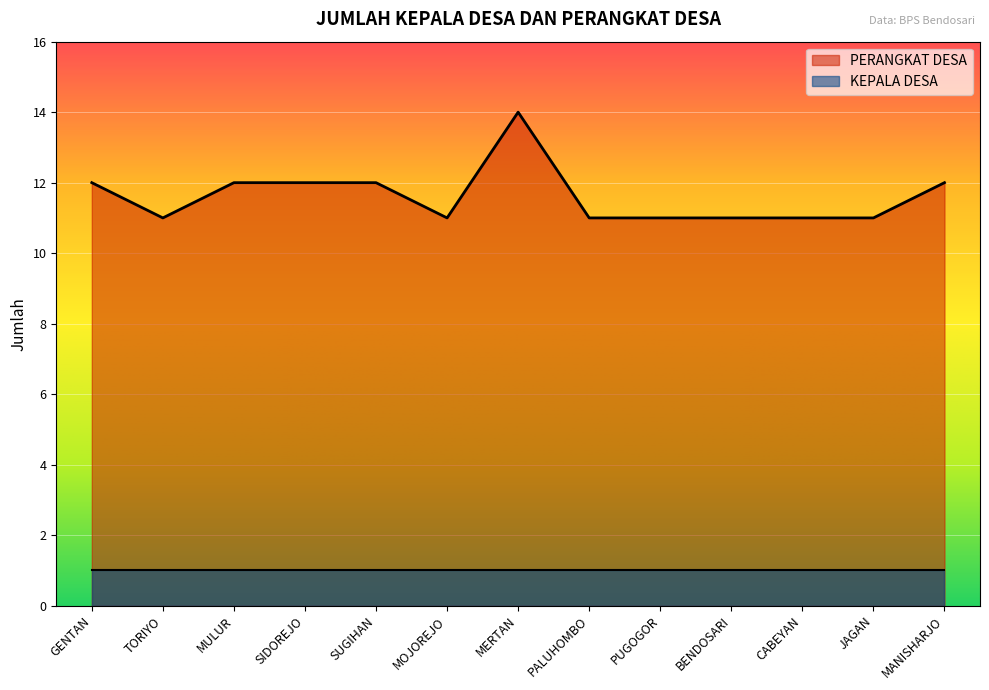

What is the difference between the values at TORIYO and MERTAN?

3